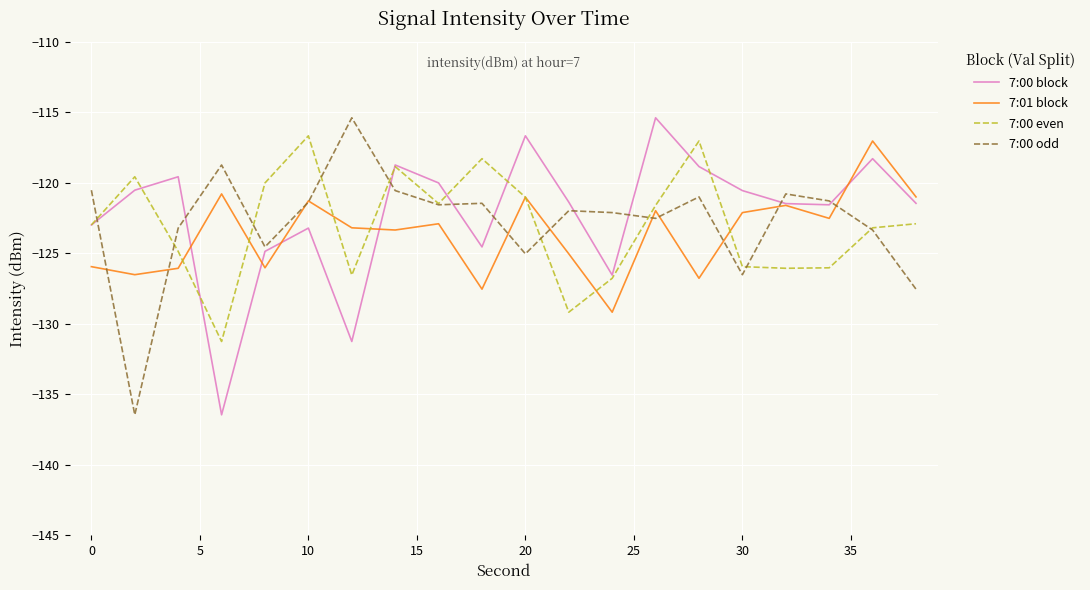

How many categories are shown in the chart?

20